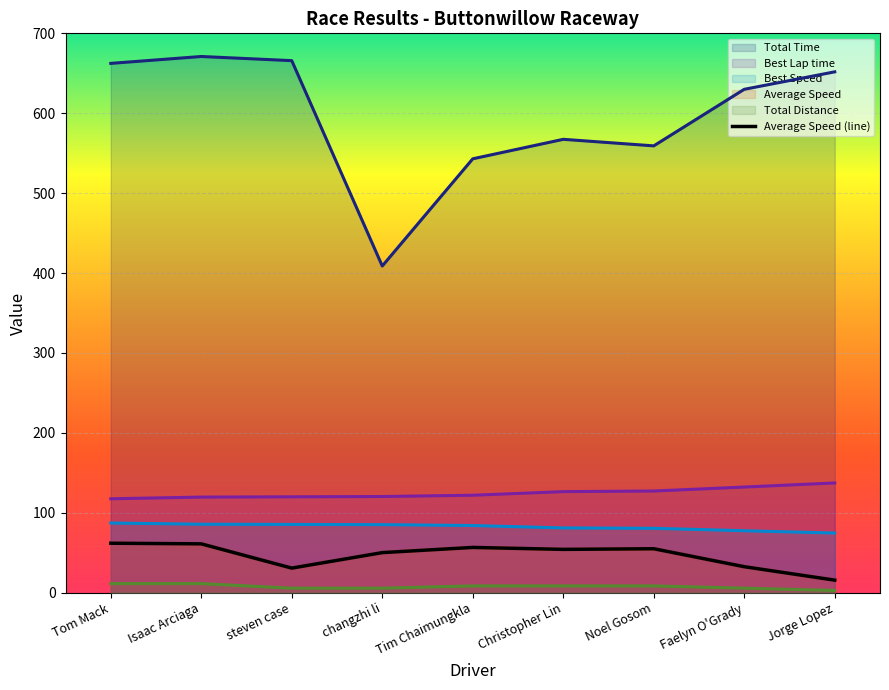

Read the value at Tim Chaimungkla.

56.7